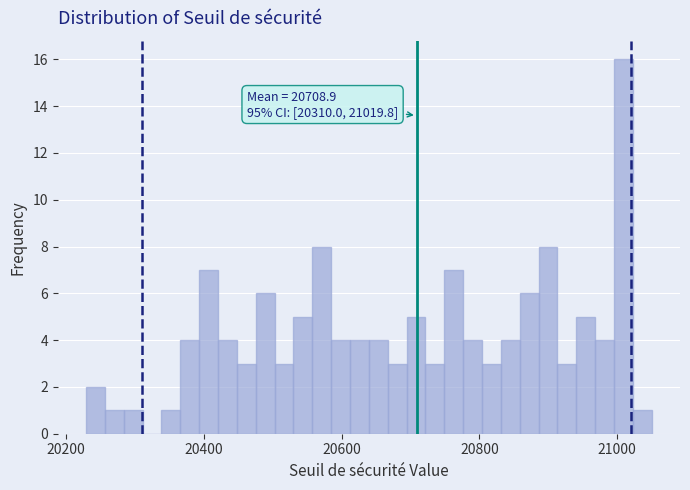

Around what value on the x-axis is the tallest bar? Give the approximate position of its centre, as read against the axis.

21000